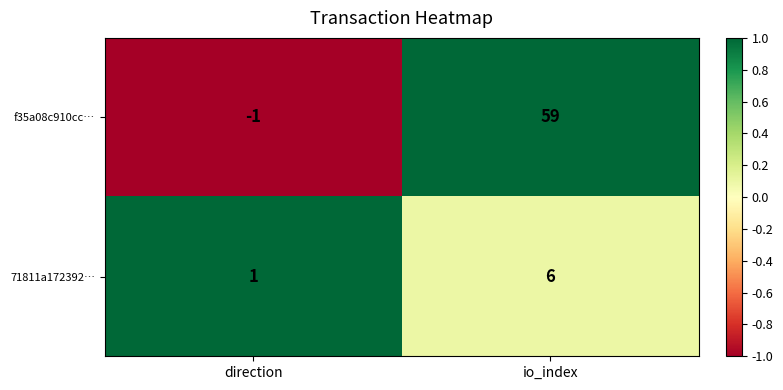

Rank the series by their maximum value, from lowest to highest.

71811a172392…, f35a08c910cc…